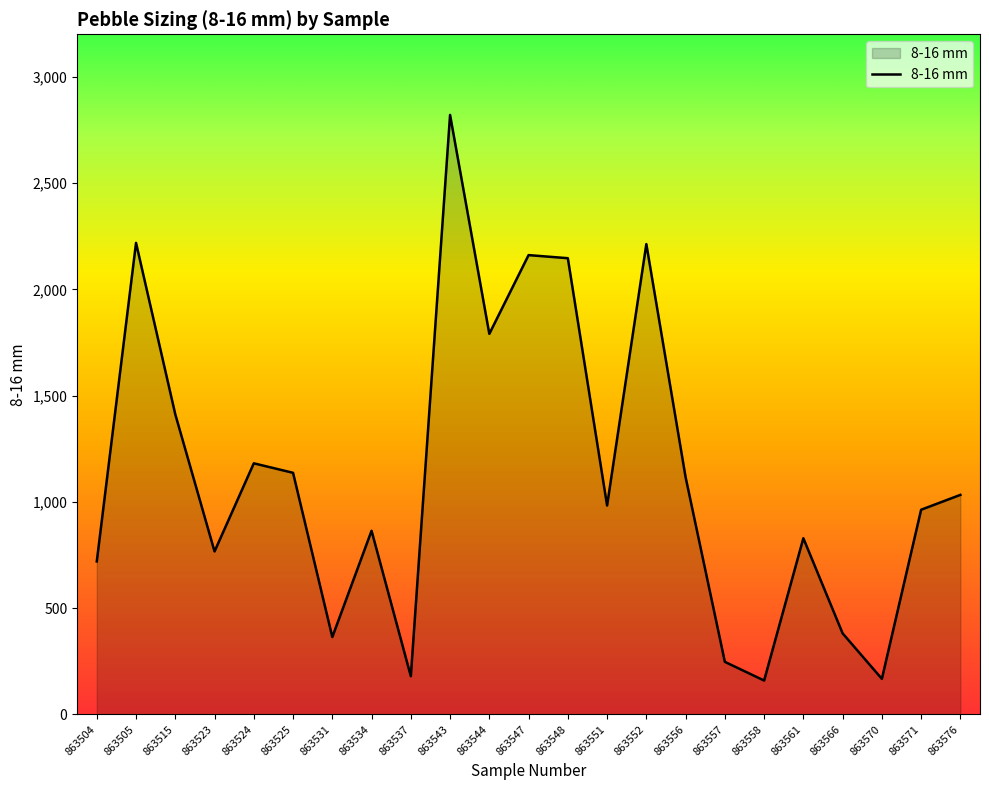

How many values are below 982?

11